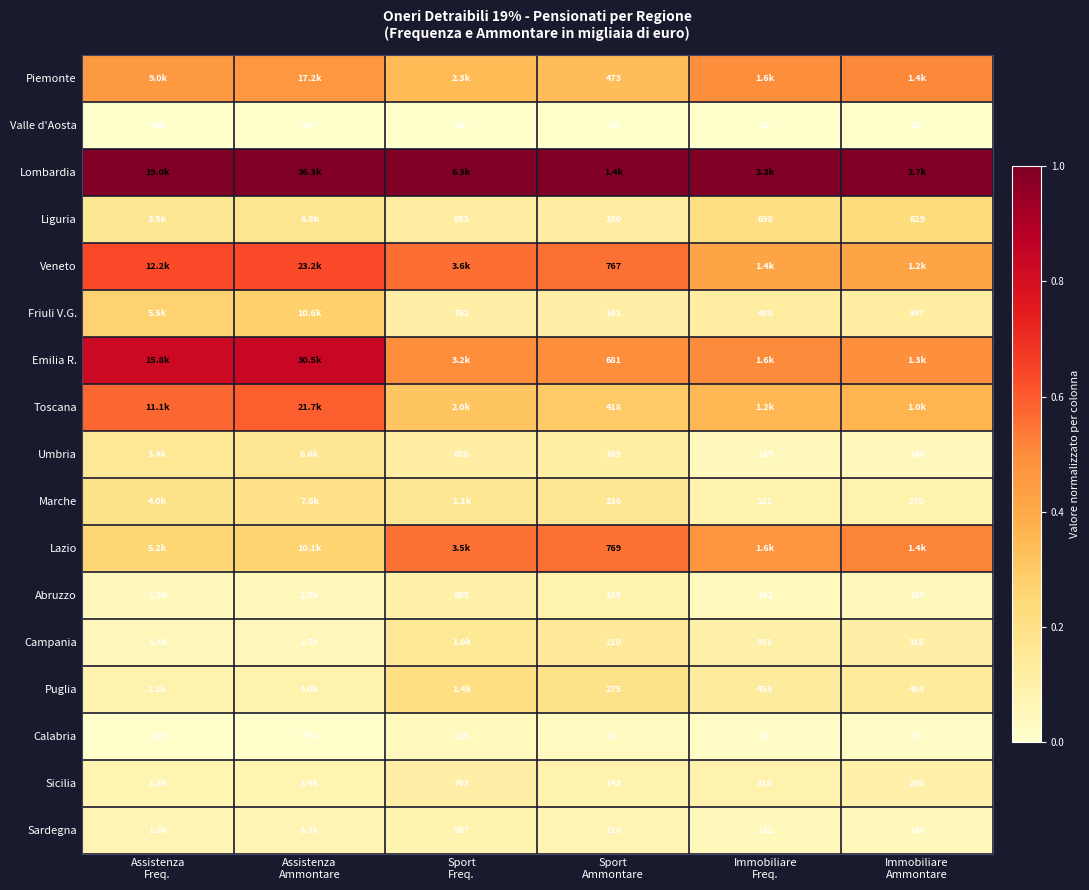

Where is Lombardia nearest to the value 0?

Sport Ammontare